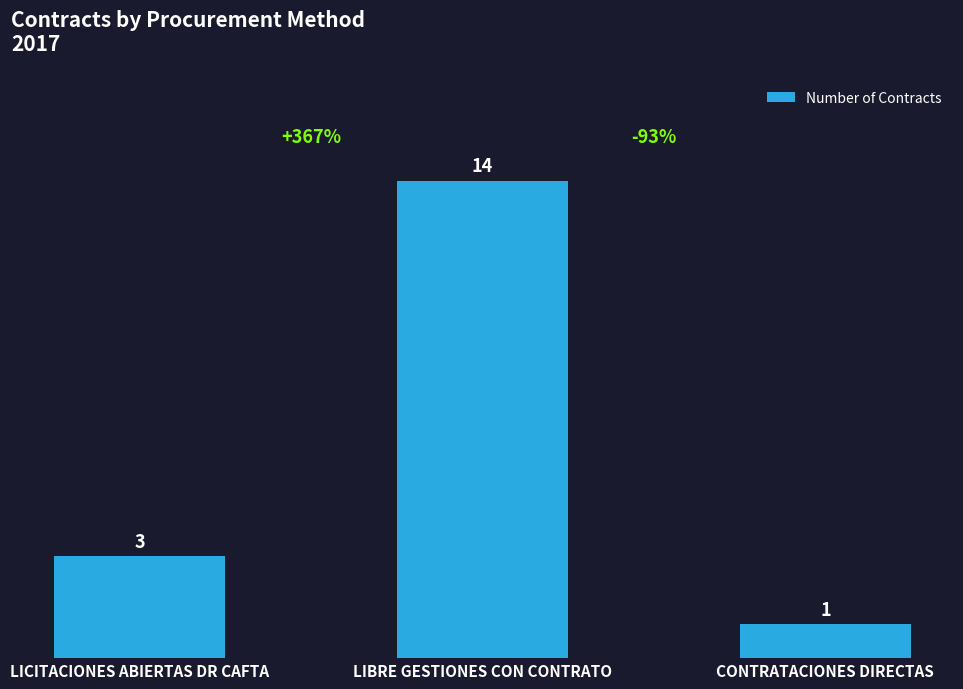

What is the difference between the maximum and minimum values?

13